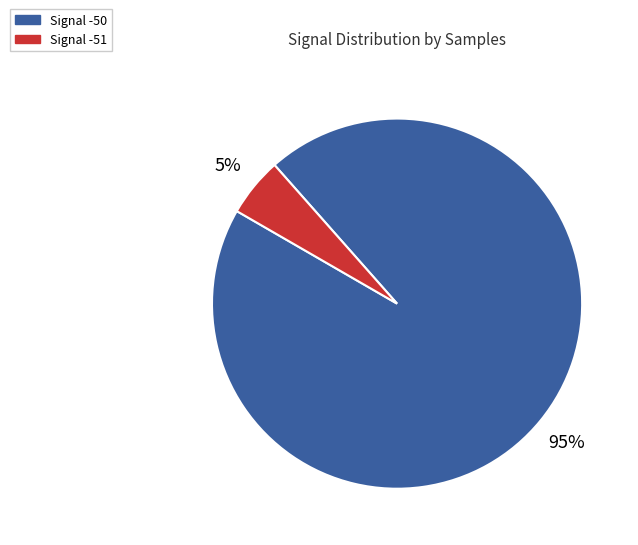

To the nearest percent, what is the difference between the largest and smallest slice percentages?

90%